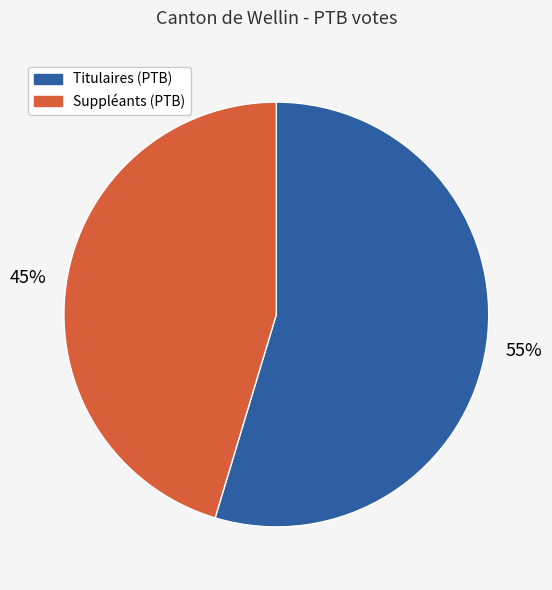

What is the largest slice in the pie chart?

Titulaires (PTB)